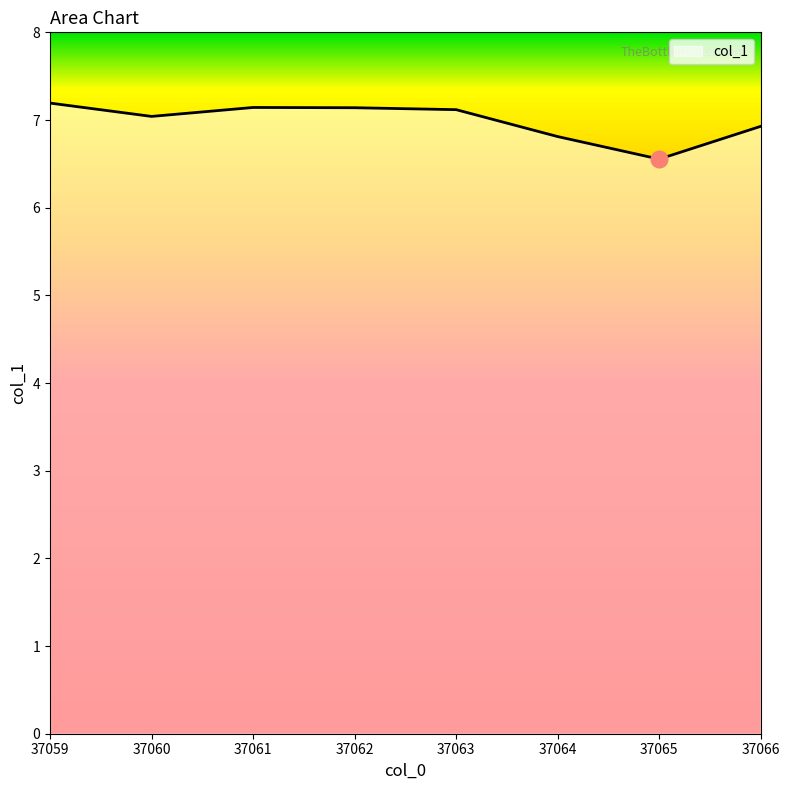

The value at 37059 is 7.2. True or false?

True